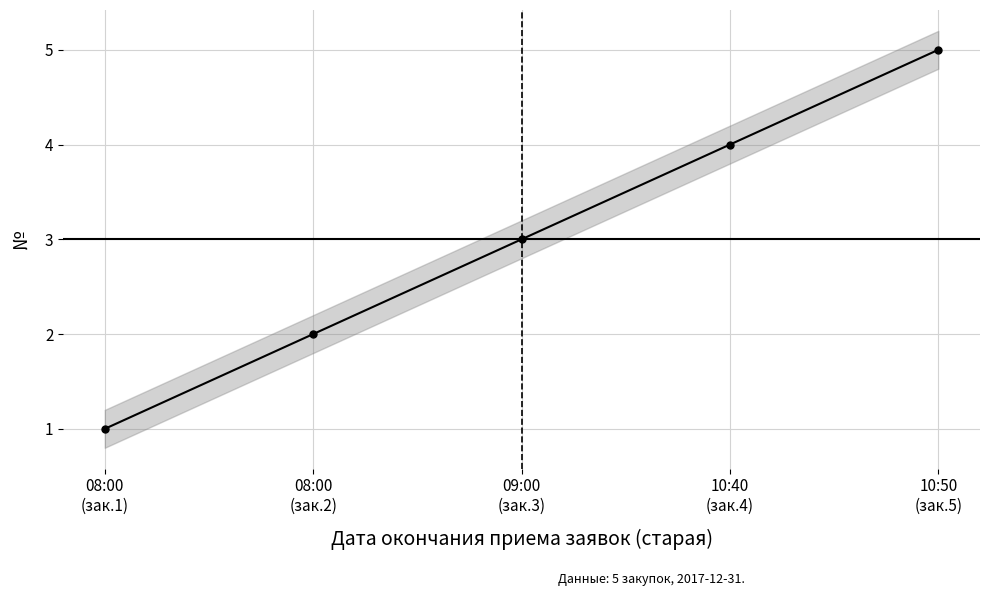

How many data points are above 3?

2